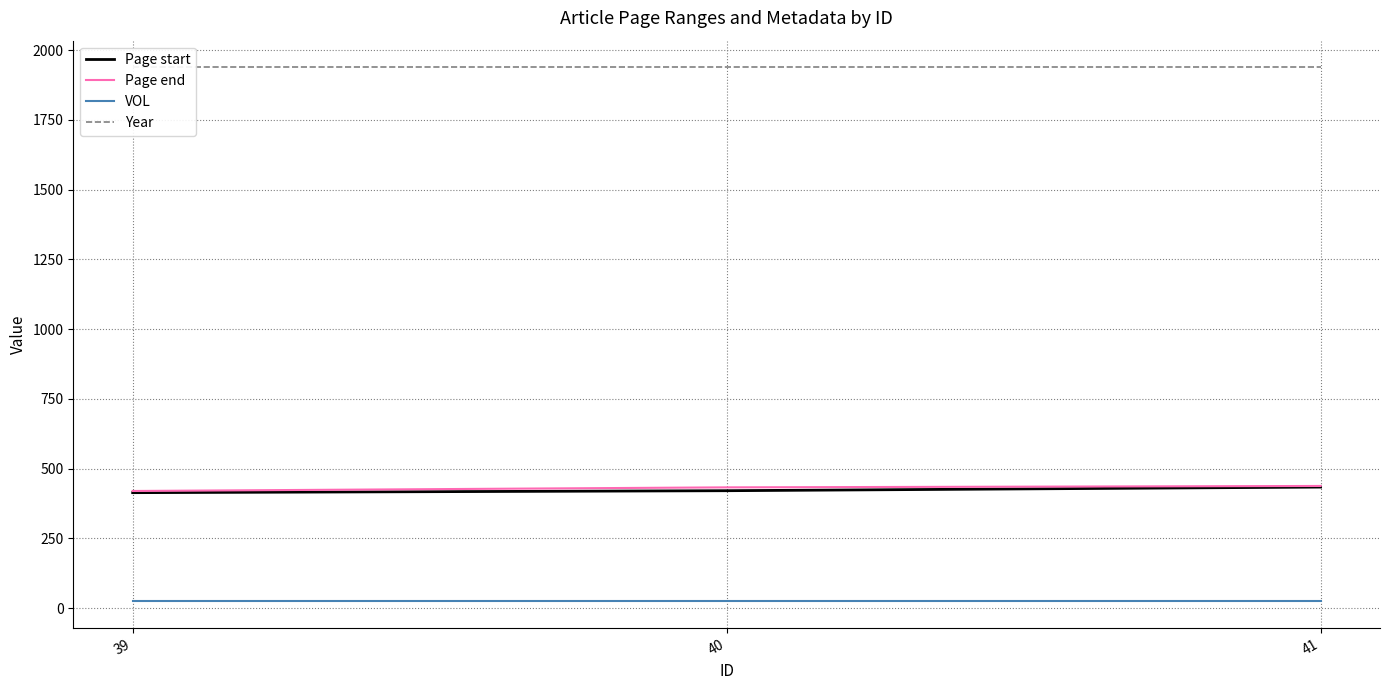

What are all the series names shown in the legend?

Page start, Page end, VOL, Year